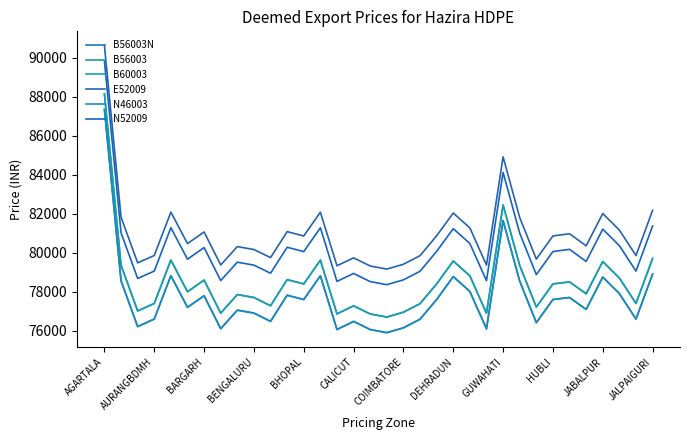

What is the smallest value displayed?

75912